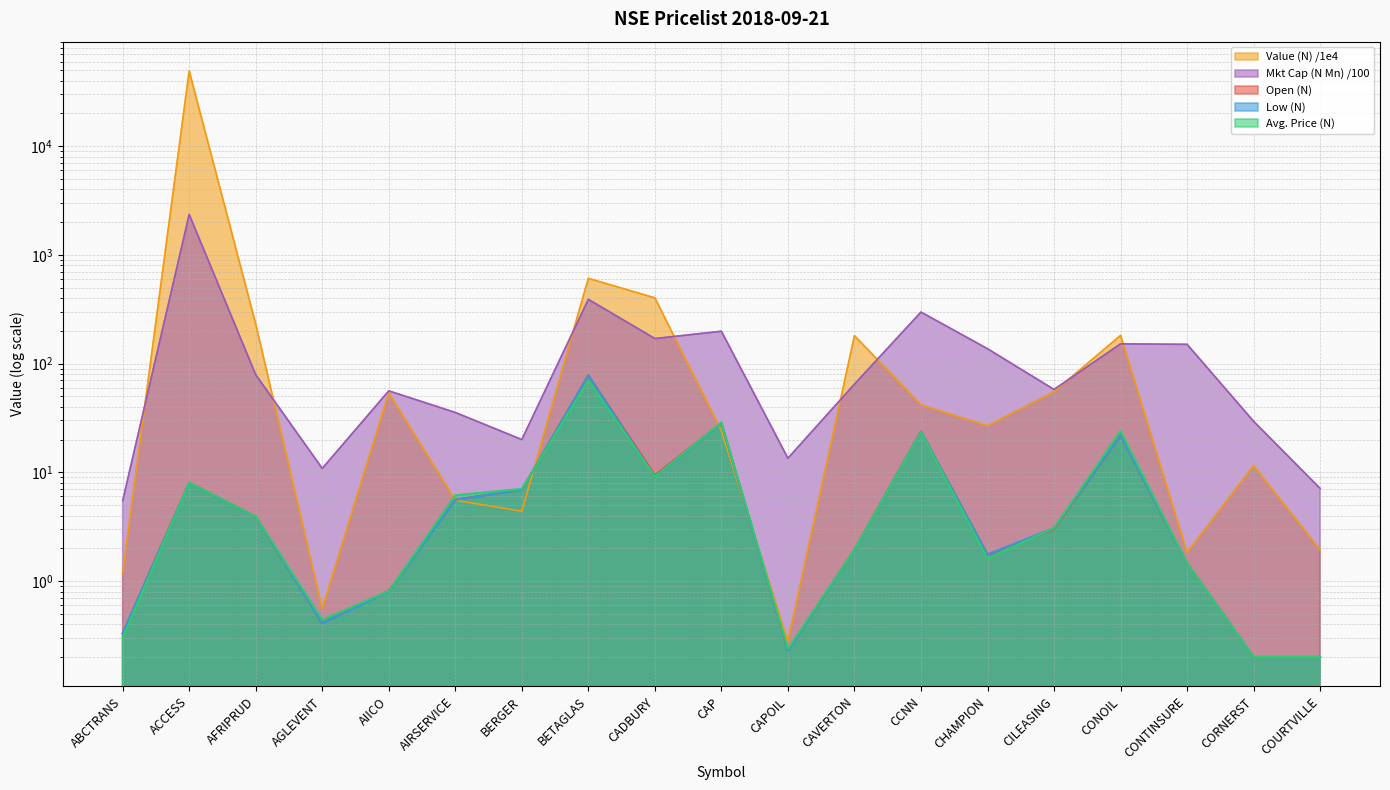

Between which two adjacent categories do Open (N) and Avg. Price (N) first intersect?

ABCTRANS and ACCESS